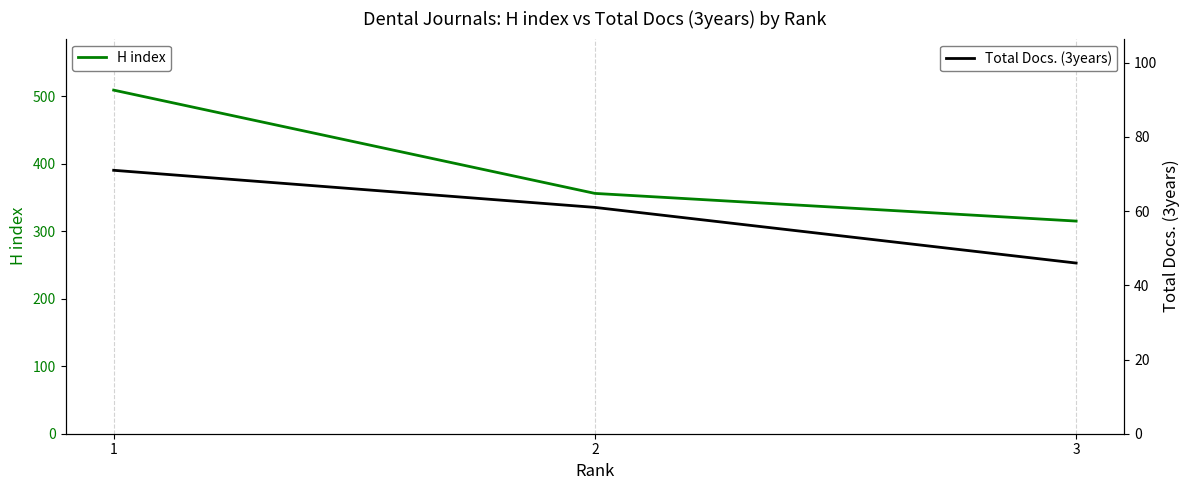

At how many categories does at least one series exceed 488?

1